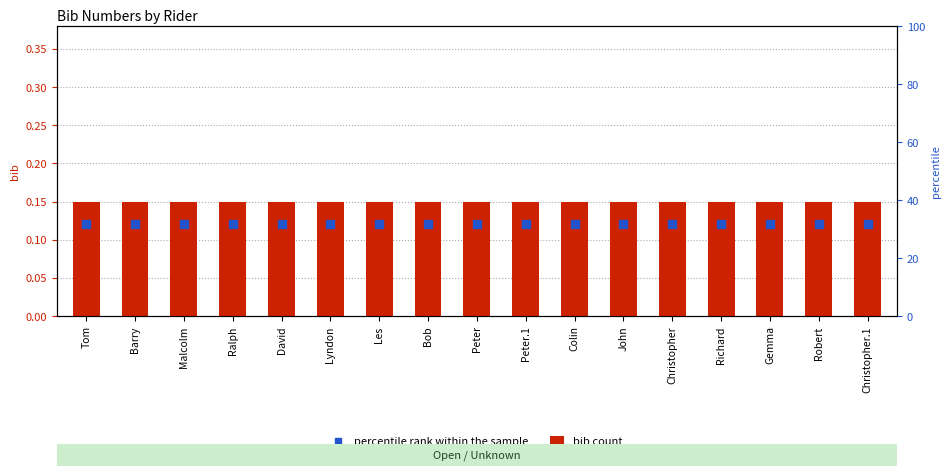

At which category is the sum across all series the highest?

Tom